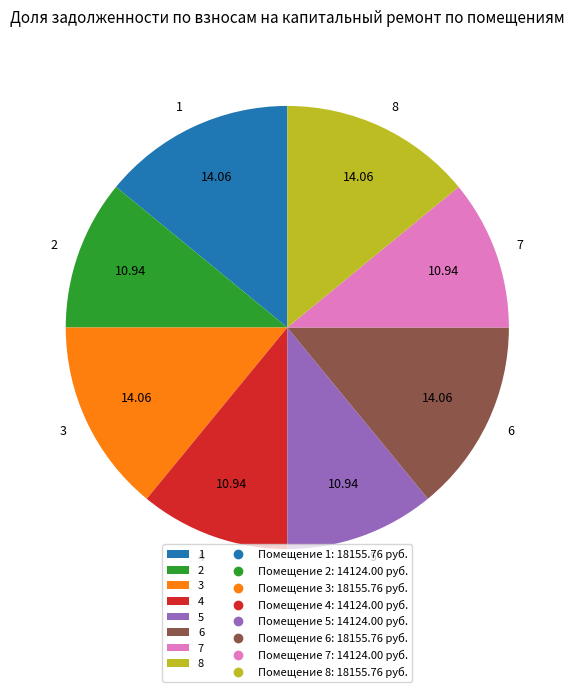

Combined, do 6 and 4 account for over 50%?

No